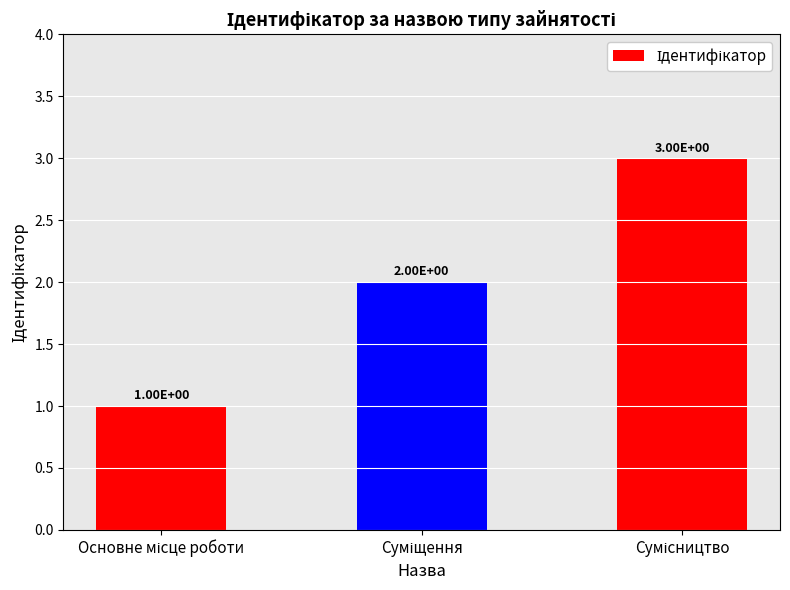

What is the value of the 3rd bar from the left?

3